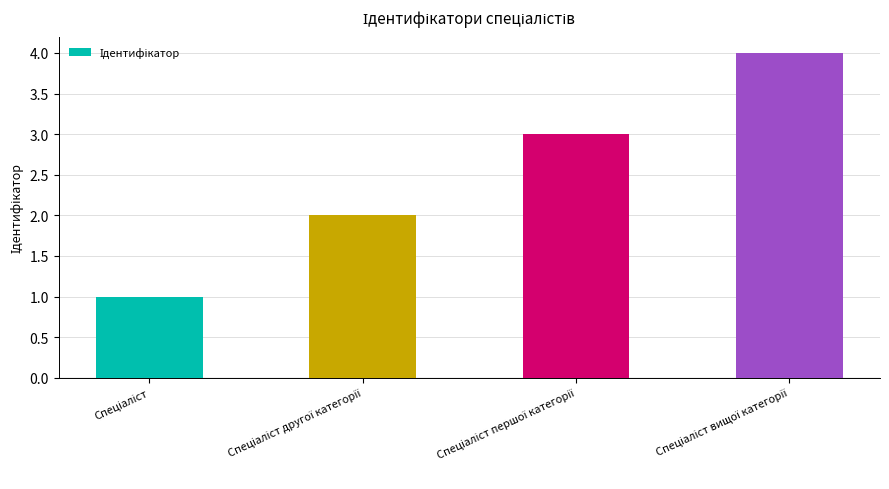

What is the difference between the maximum and minimum values?

3